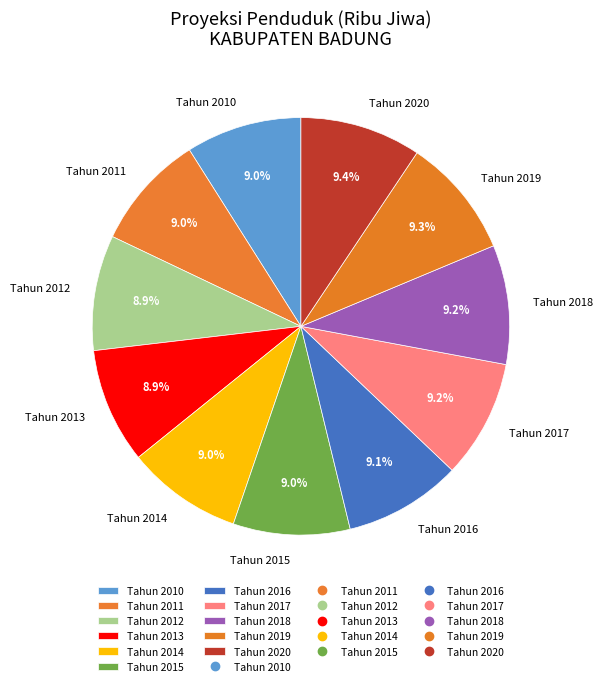

Do Tahun 2011 and Tahun 2013 together represent more than half of the pie?

No